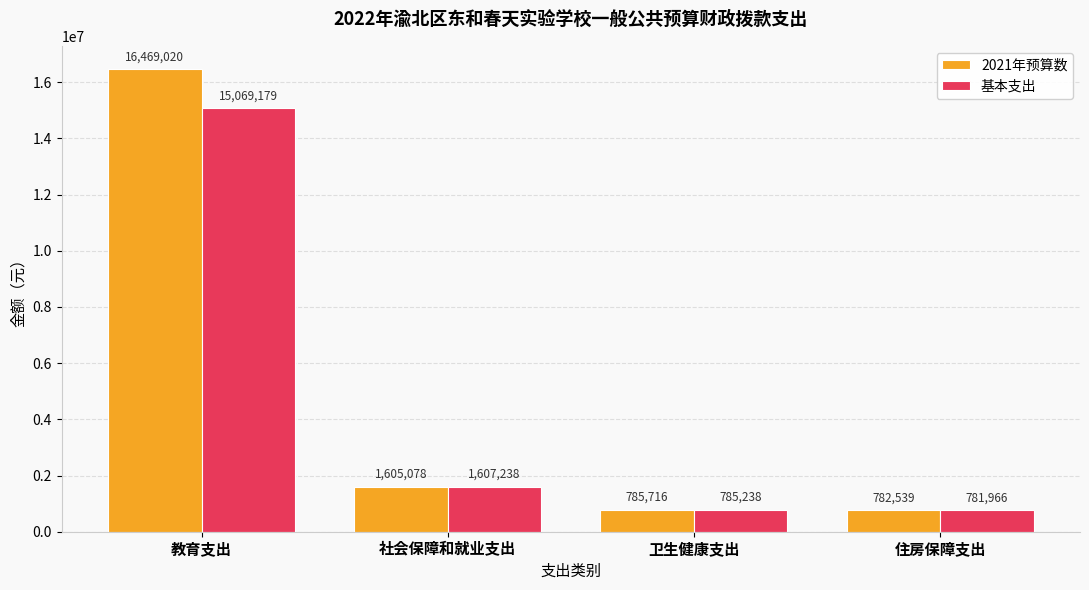

How many values in the 2021年预算数 series exceed 1605078?

2